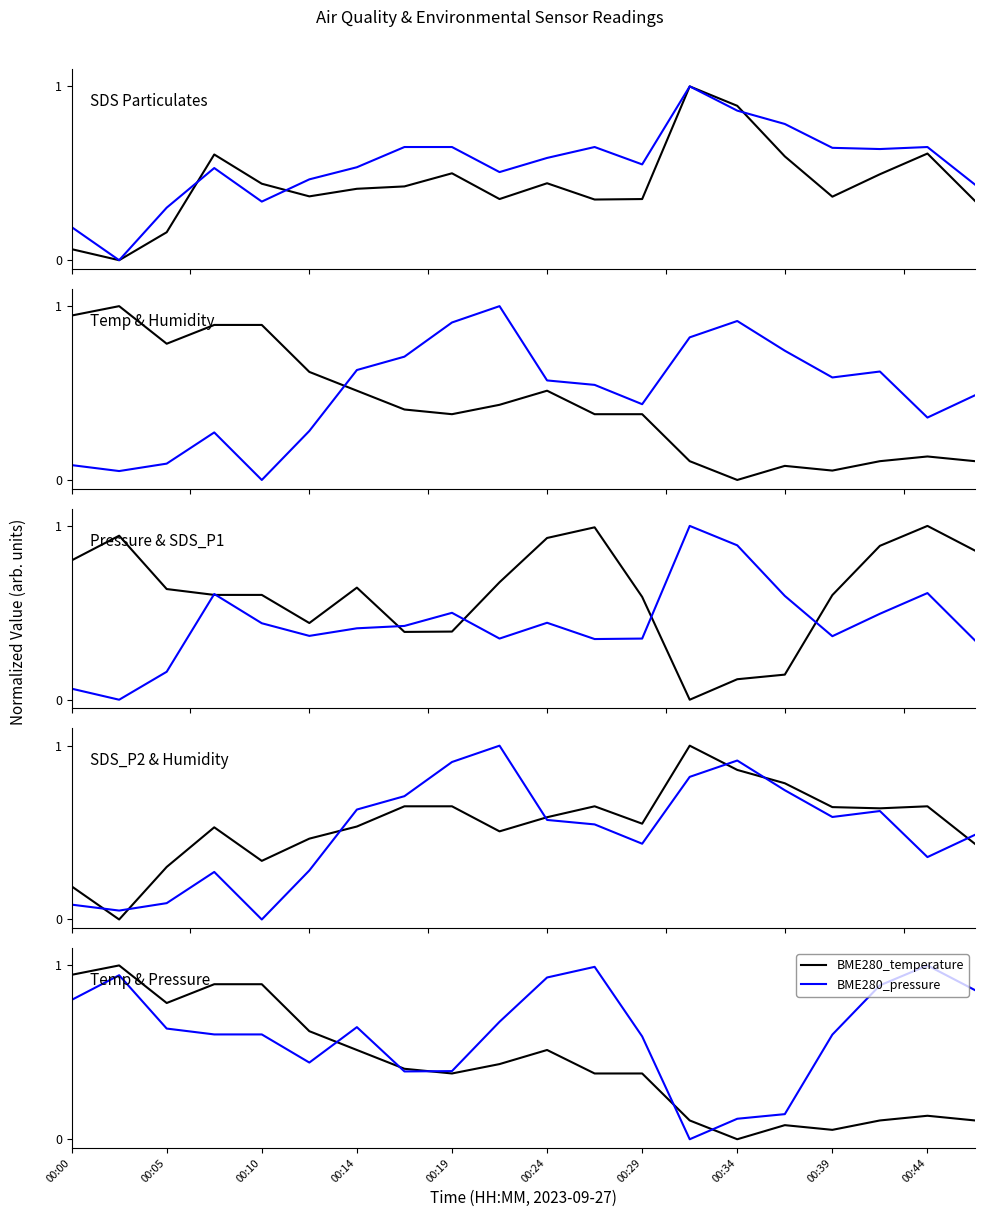

What value does the BME280_pressure series have at 15?

0.1